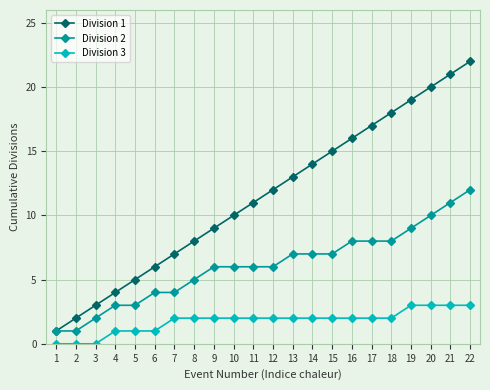

At 22, list the series in order from largest to smallest.

Division 1, Division 2, Division 3